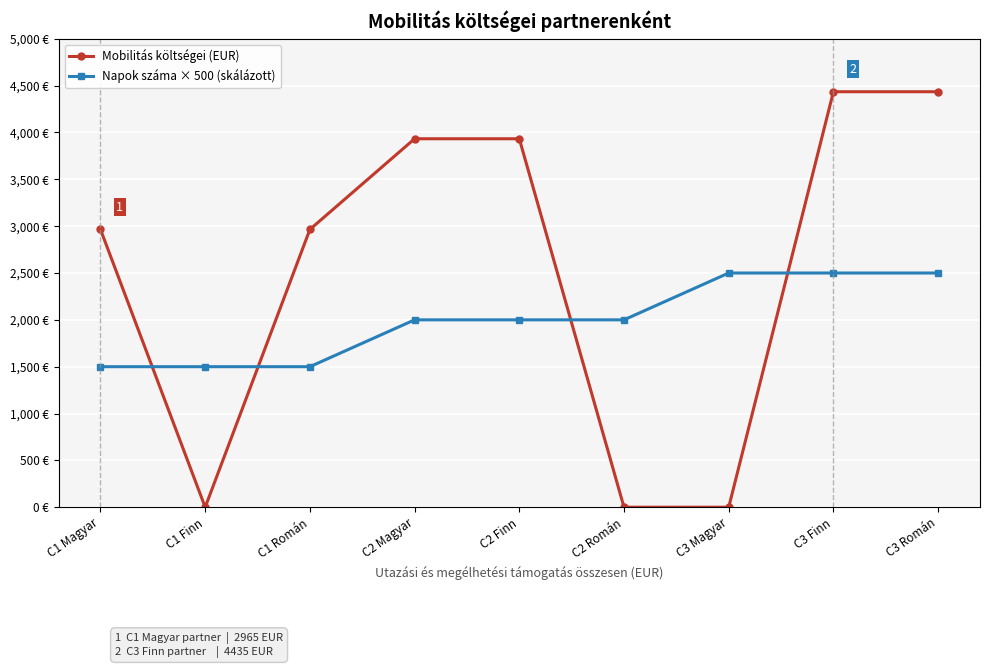

At which category does the chart reach its peak across all series?

C3 Finn